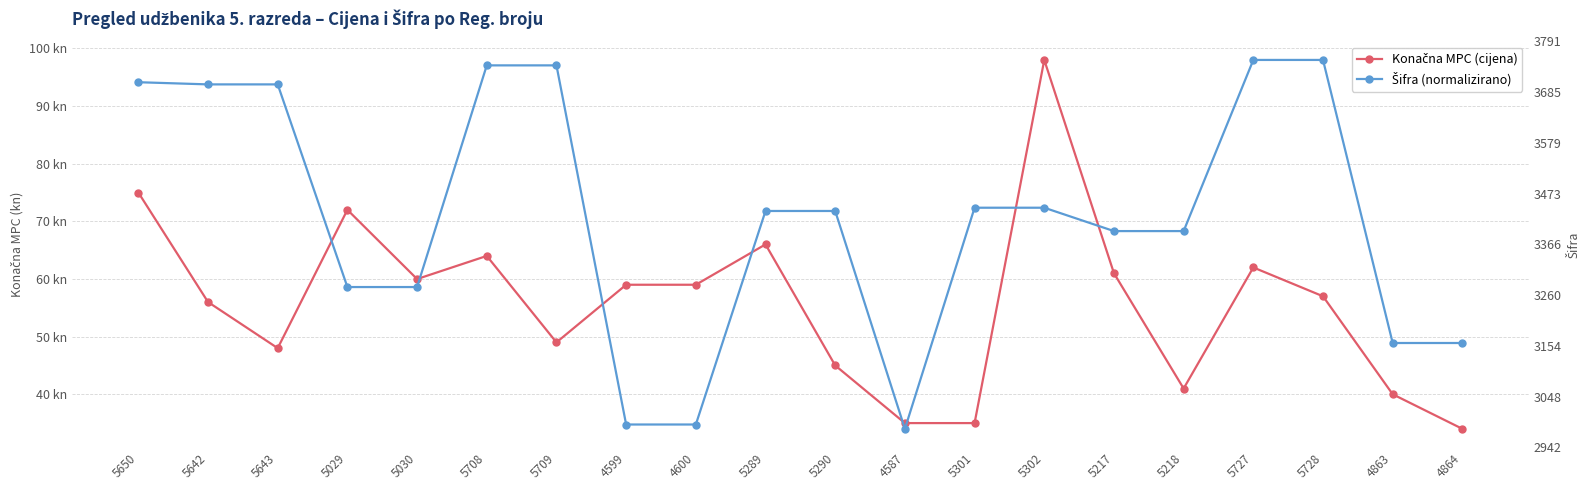

How many values in the Konačna MPC (cijena) series are below 59?

10